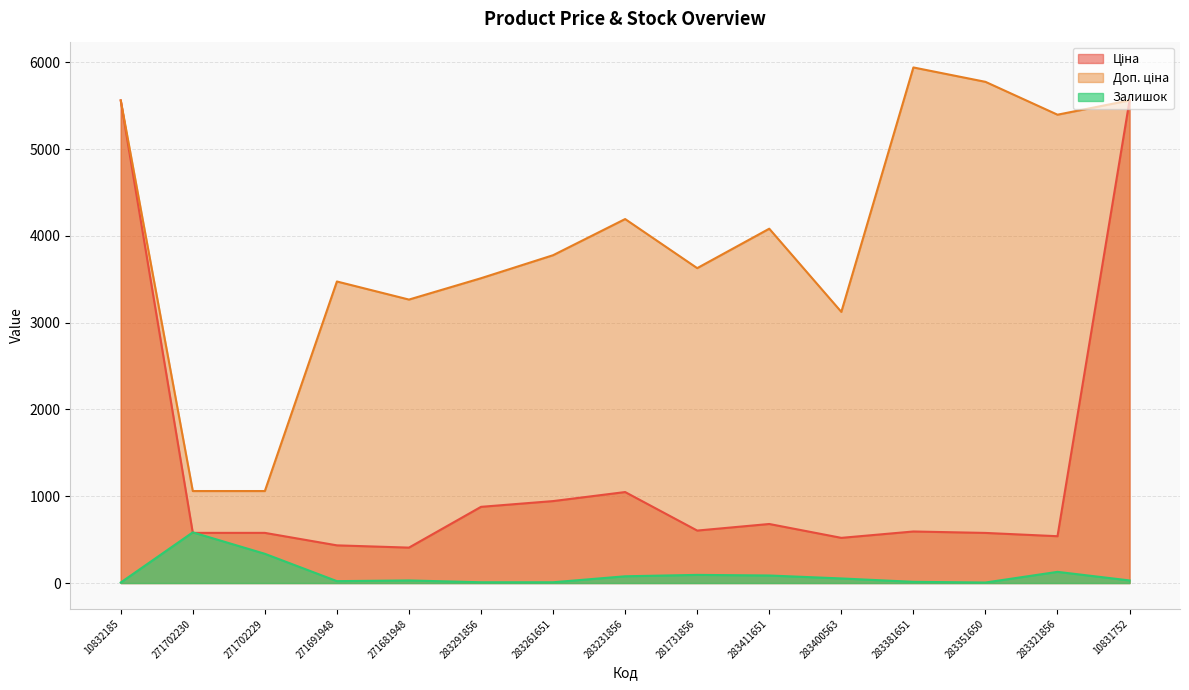

What is the label of the 8th point from the left?

283231856